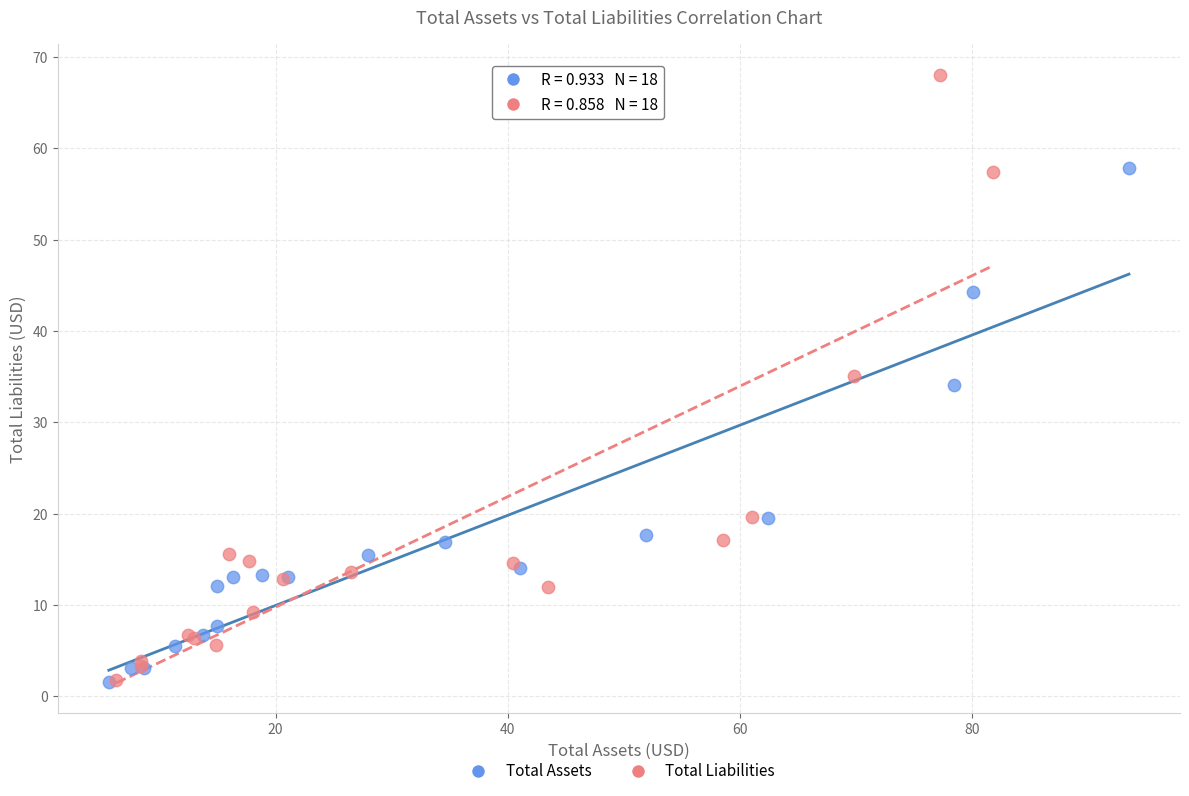

Which series has the largest Y range (max minus min)?

Total Liabilities